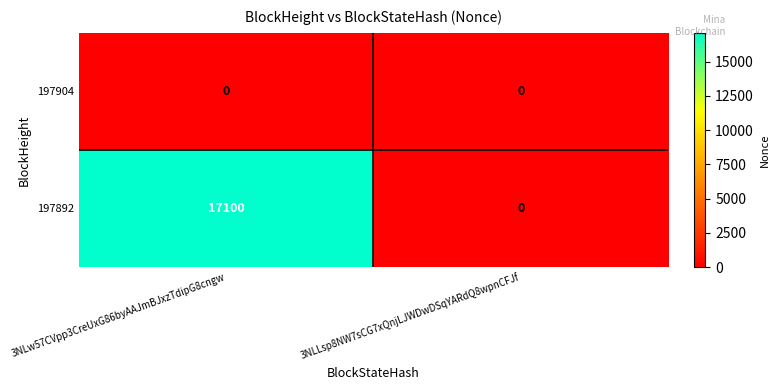

Which series has the largest total across all categories?

197892